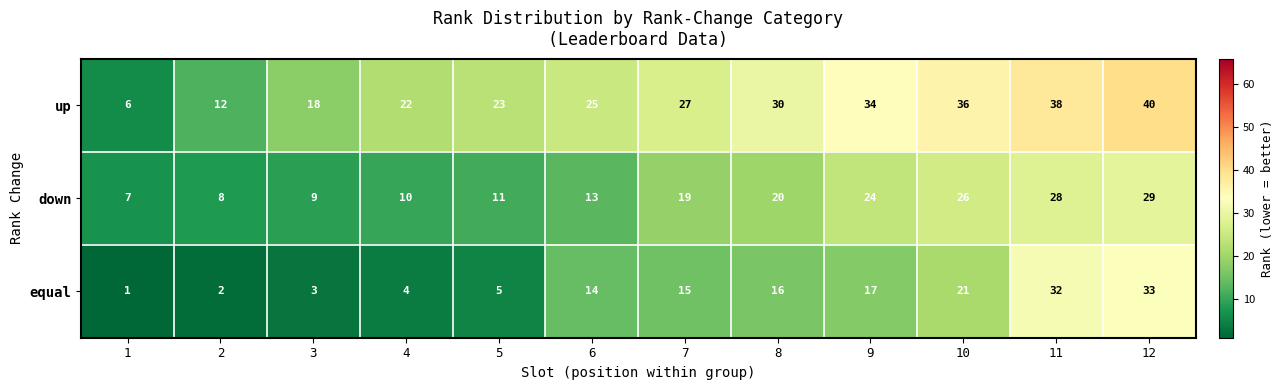

Between 1 and 7, which series saw the biggest shift?

up